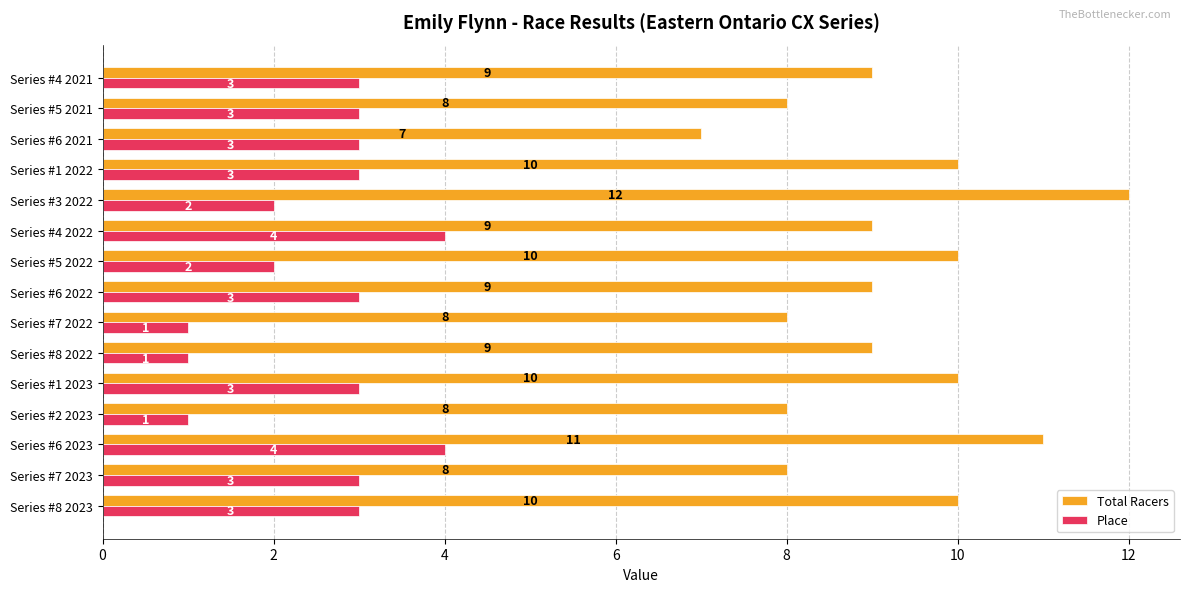

Which series has the largest total across all categories?

Total Racers